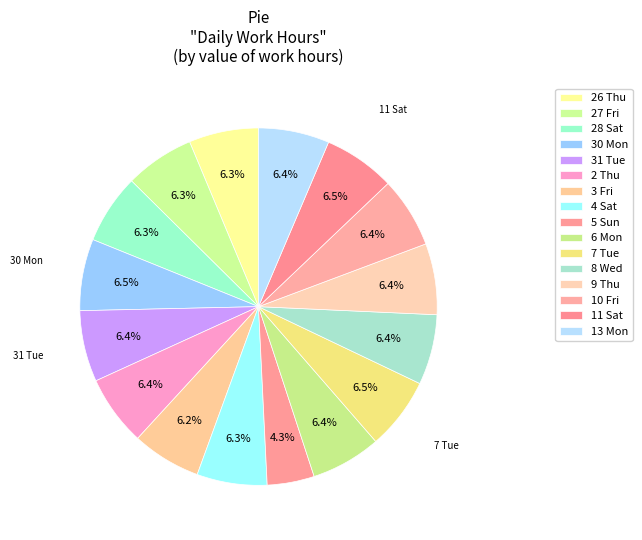

What is the change in value from 8 Wed to 13 Mon?

+0.1